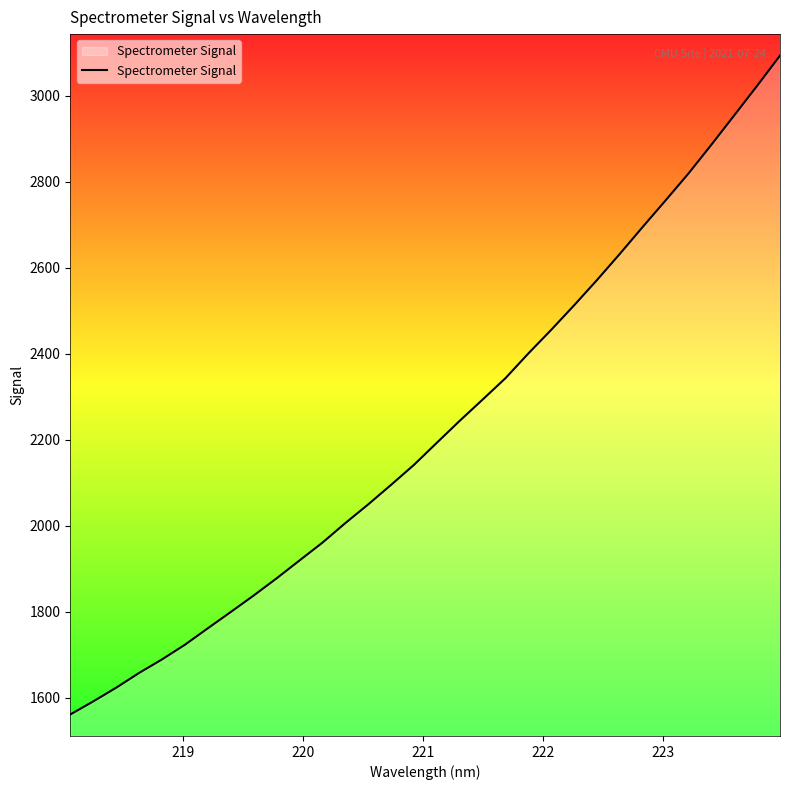

What is the difference between the maximum and minimum values?

1532.6